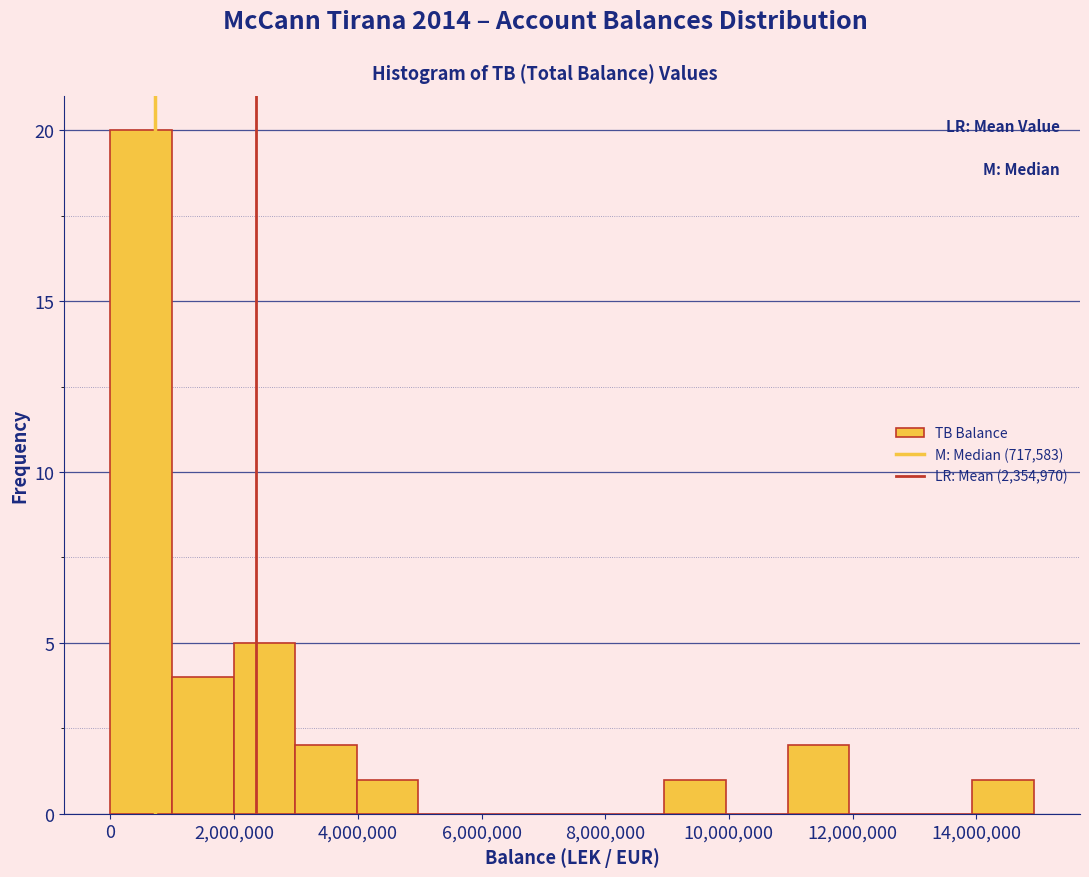

How tall is the bar that spans 3000000 to 4000000 on the x-axis? Neither the bar edges nor the heights are printed on the chart, so give them approximately, as read against the axes.

2